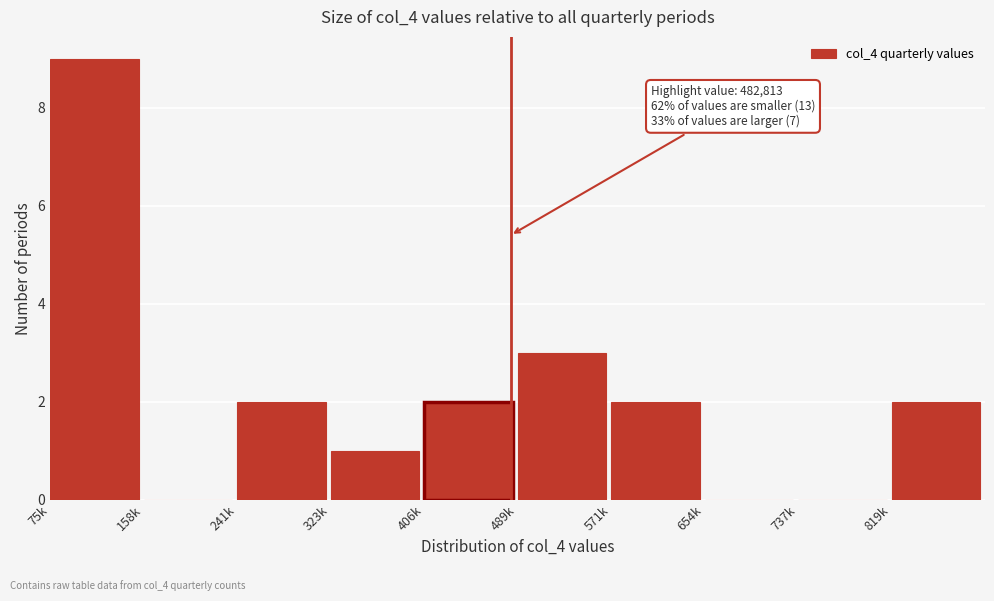

Reading right to left, what are all the values shown in this chart?

819k=2	737k=0	654k=0	571k=2	489k=3	406k=2	323k=1	241k=2	158k=0	75k=9